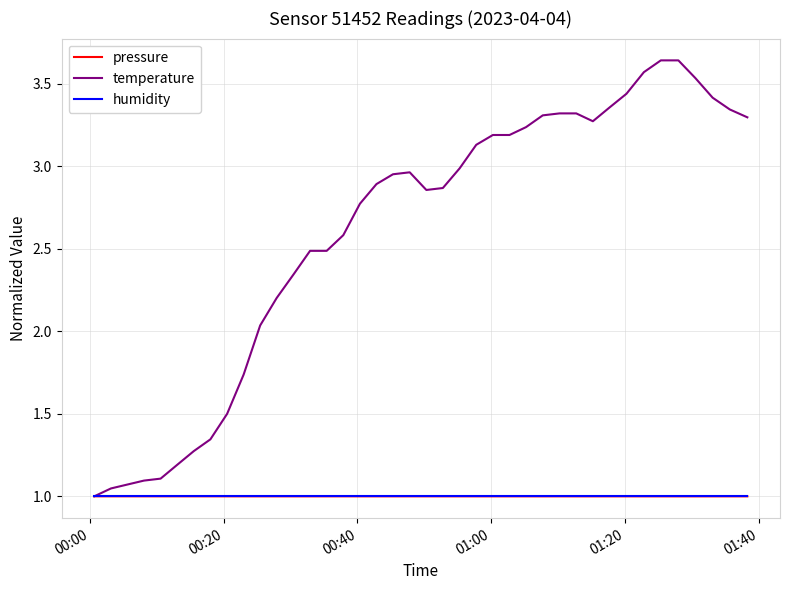

Which series has the largest range (max minus min)?

temperature